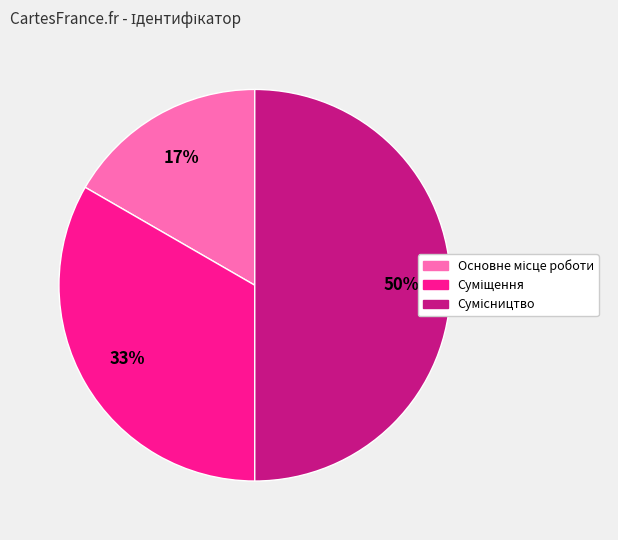

To the nearest percent, what is the average slice percentage?

33%